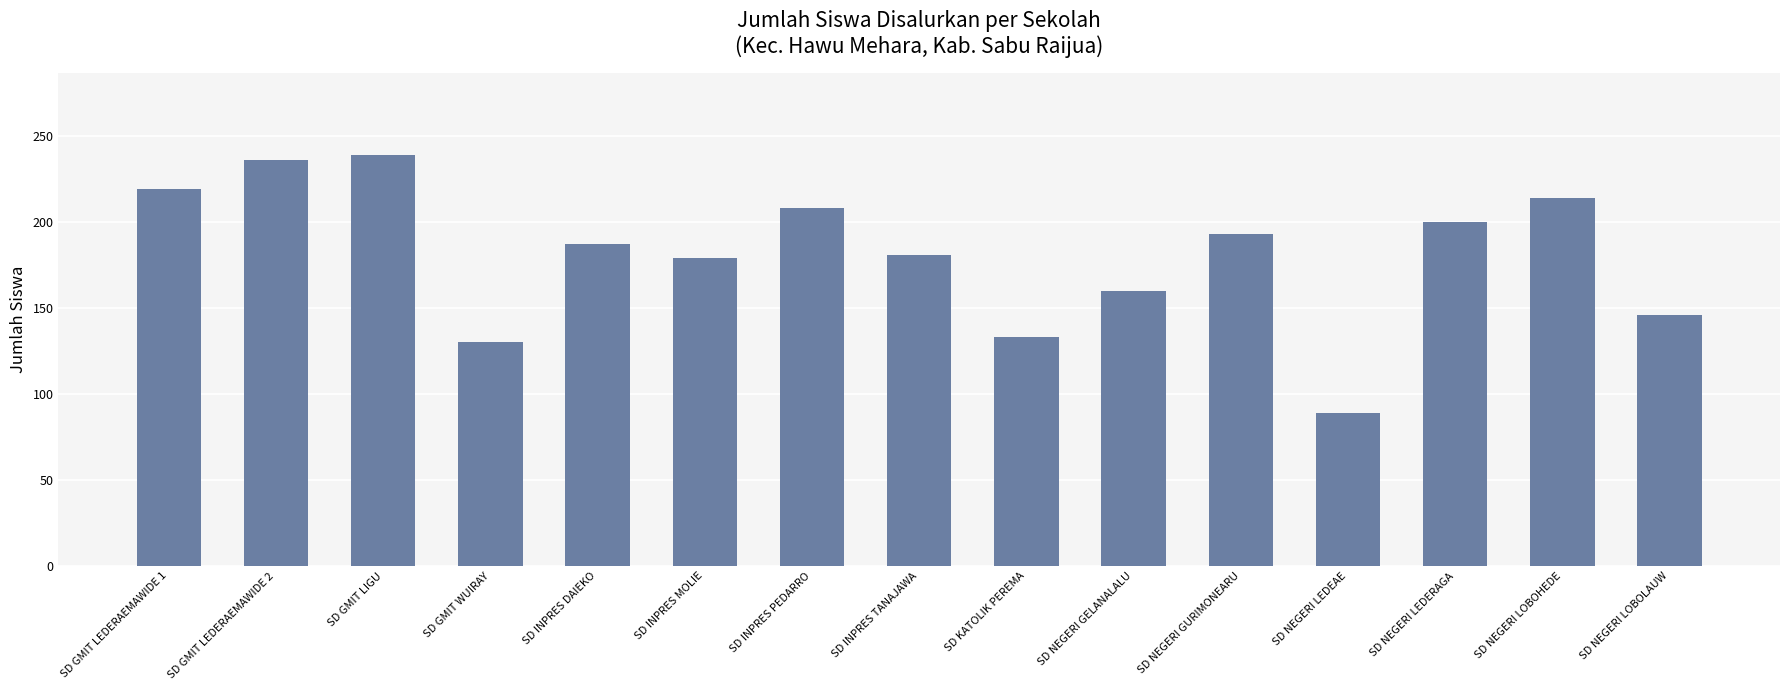

What is the minimum value shown in the chart?

89